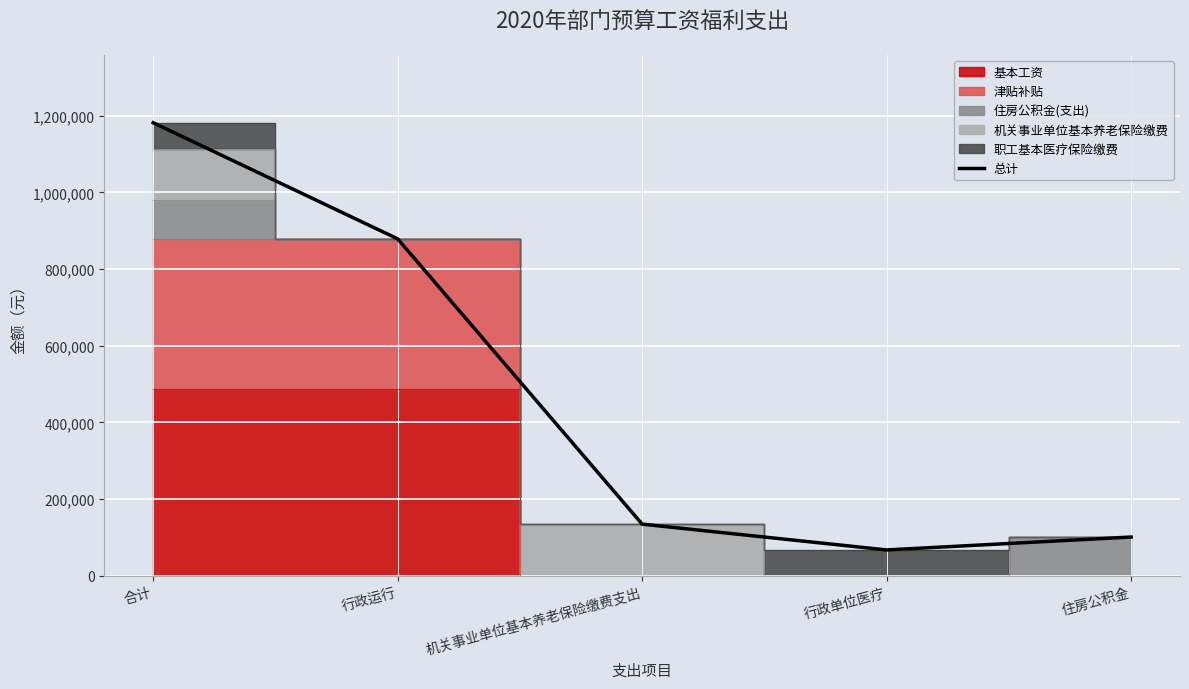

Which has a higher value, 机关事业单位基本养老保险缴费支出 or 行政单位医疗?

机关事业单位基本养老保险缴费支出